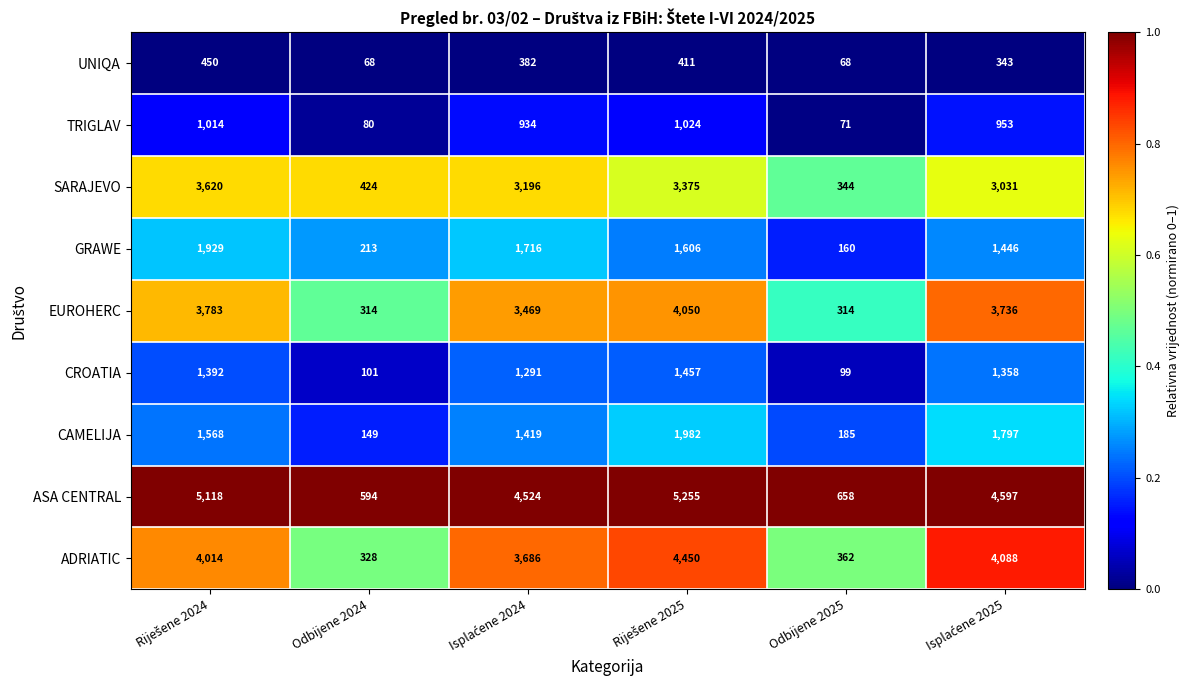

Which series has the largest range (max minus min)?

ASA CENTRAL